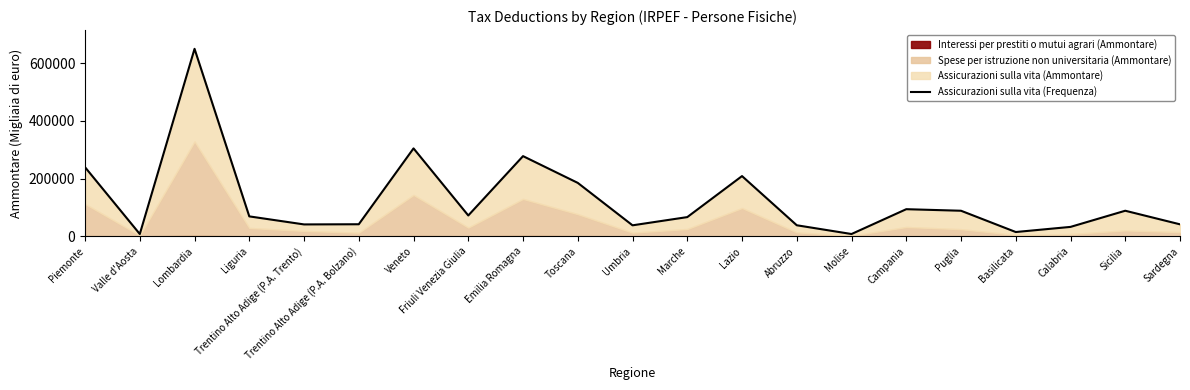

Reading left to right, extract all data points from this chart.

239634	7969	650137	69166	41305	41879	304917	72314	278091	185316	38184	66671	208903	38379	8017	94095	88718	14935	32701	88745	41629